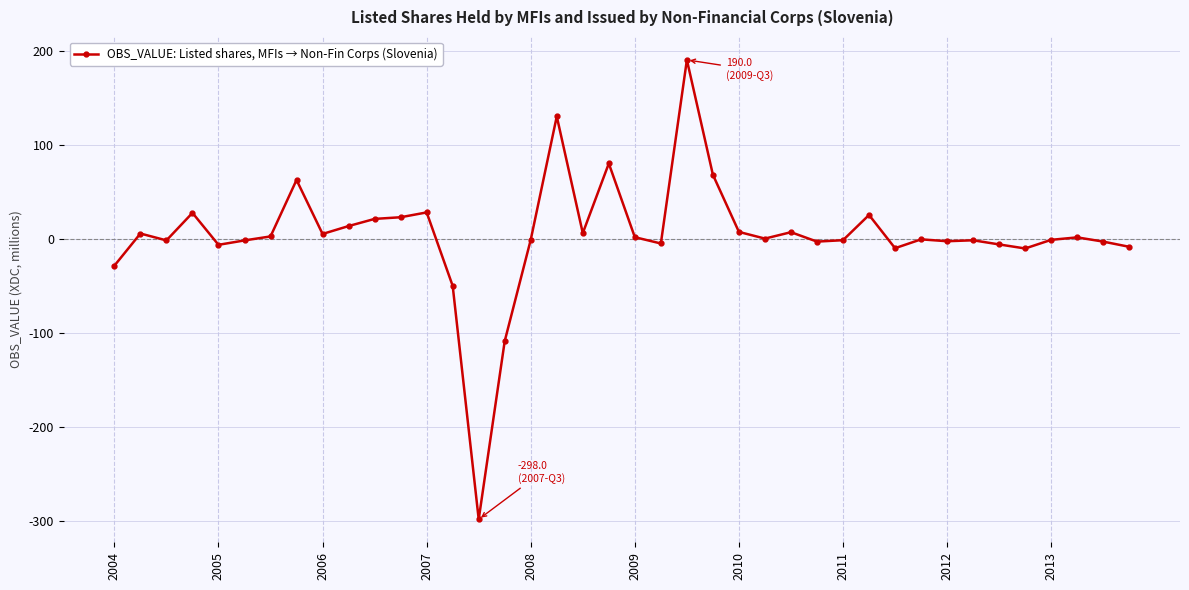

Count the number of data series in this chart.

1